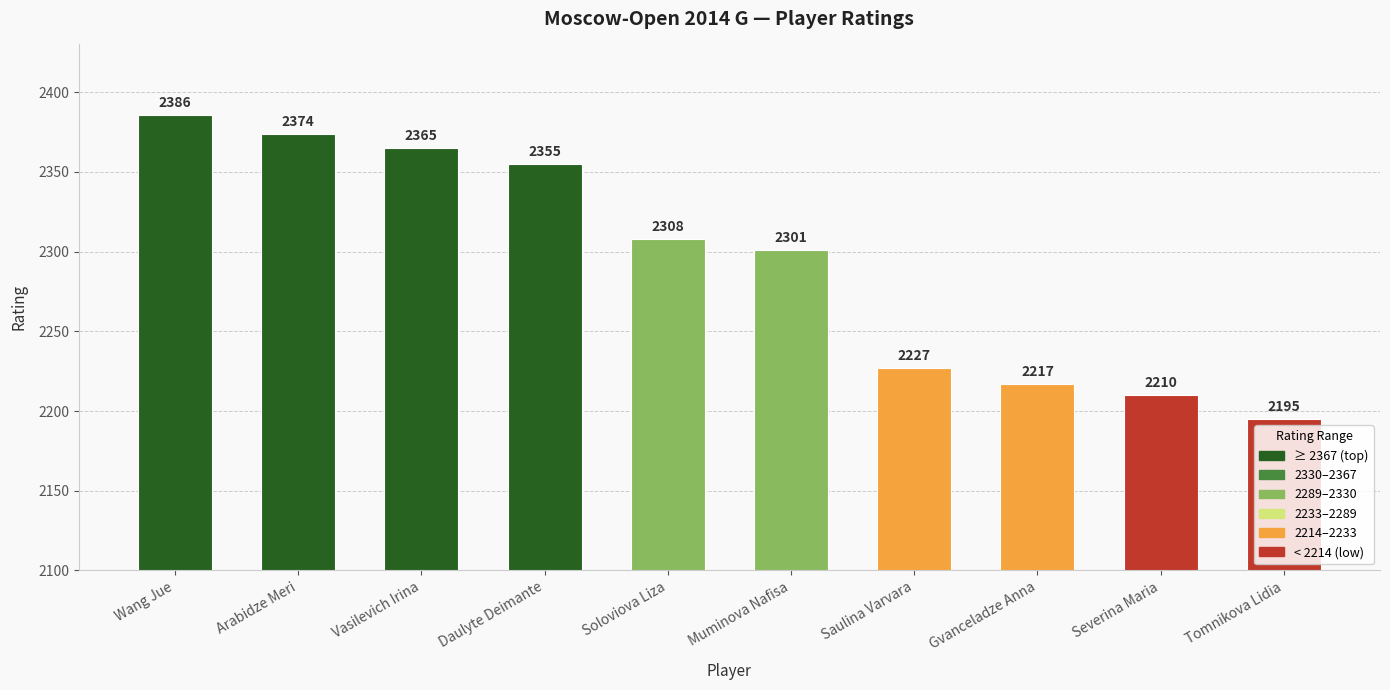

Approximately how many times larger is the value at Tomnikova Lidia compared to Gvanceladze Anna?

1.0